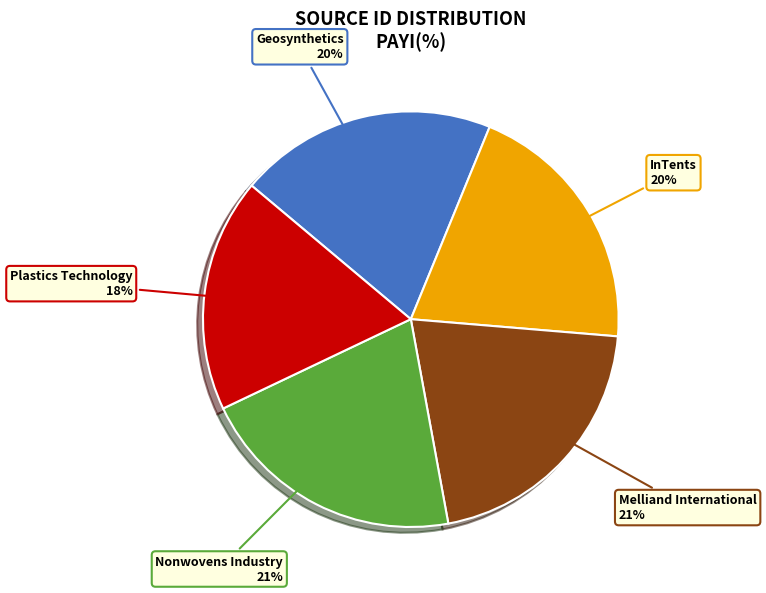

How many slices are in this pie chart?

5